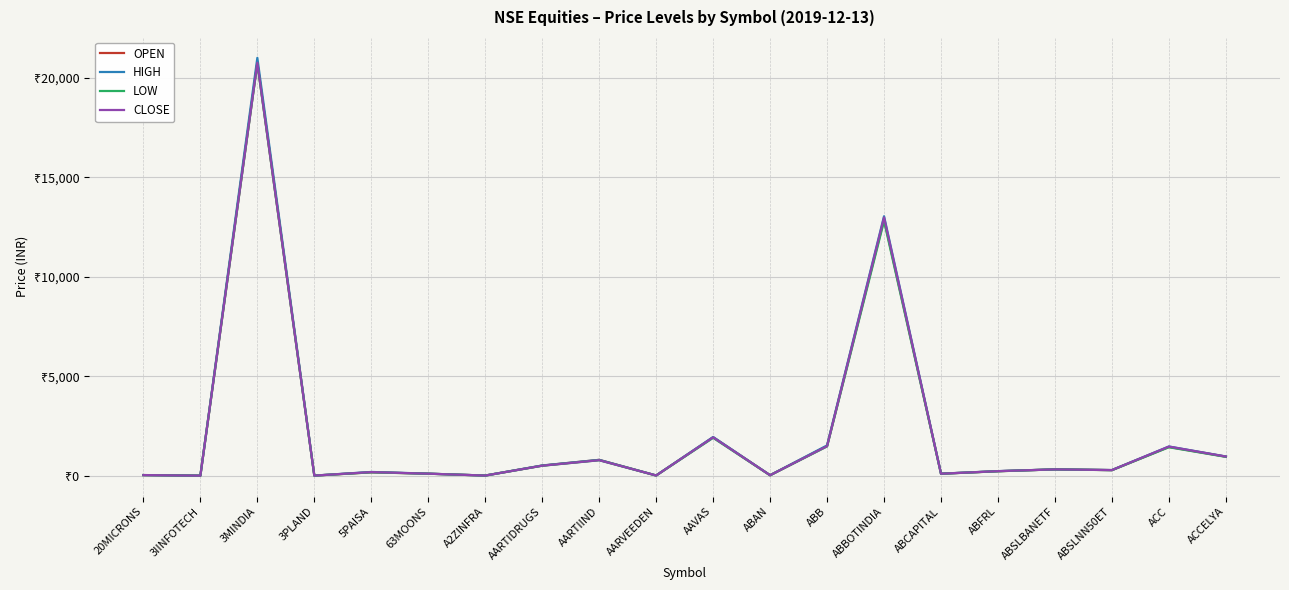

At which label does LOW first exceed 280?

3MINDIA